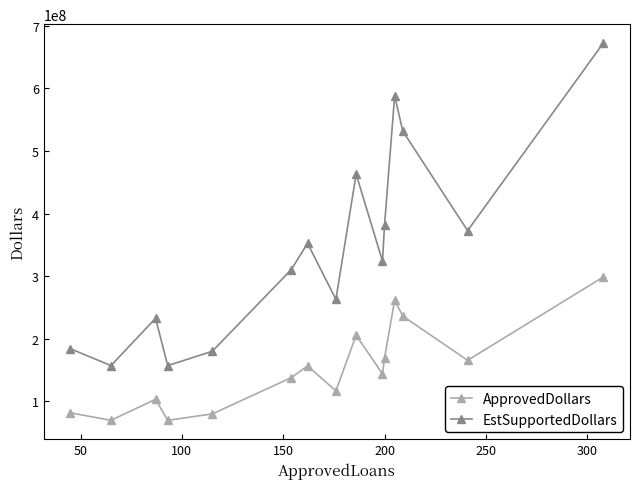

Count the number of categories in the chart.

15